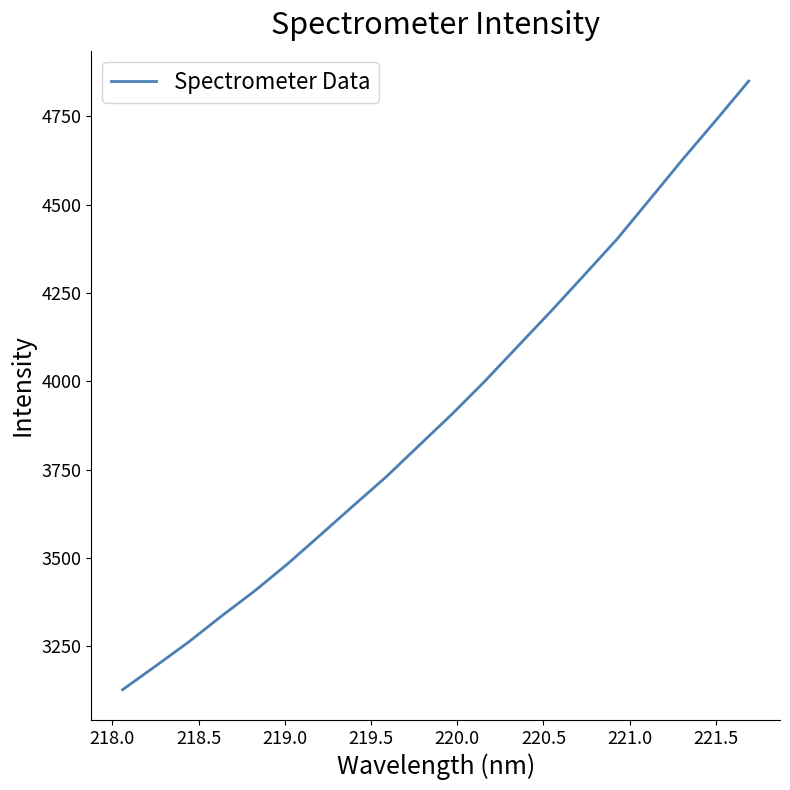

What is the sum of all values?

78220.3